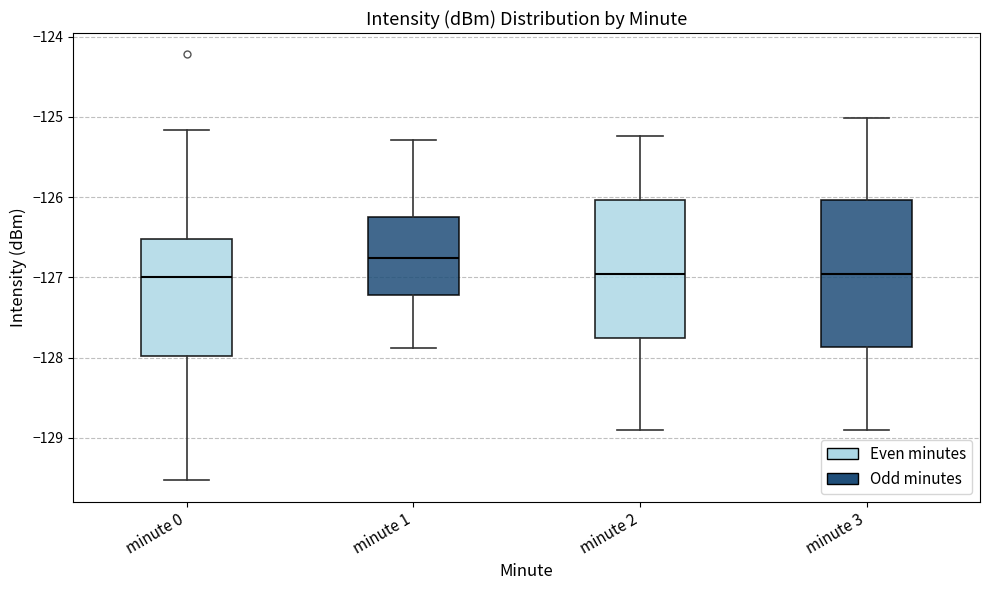

Comparing the boxes themselves (not the whiskers), which one is the tallest?

minute 3